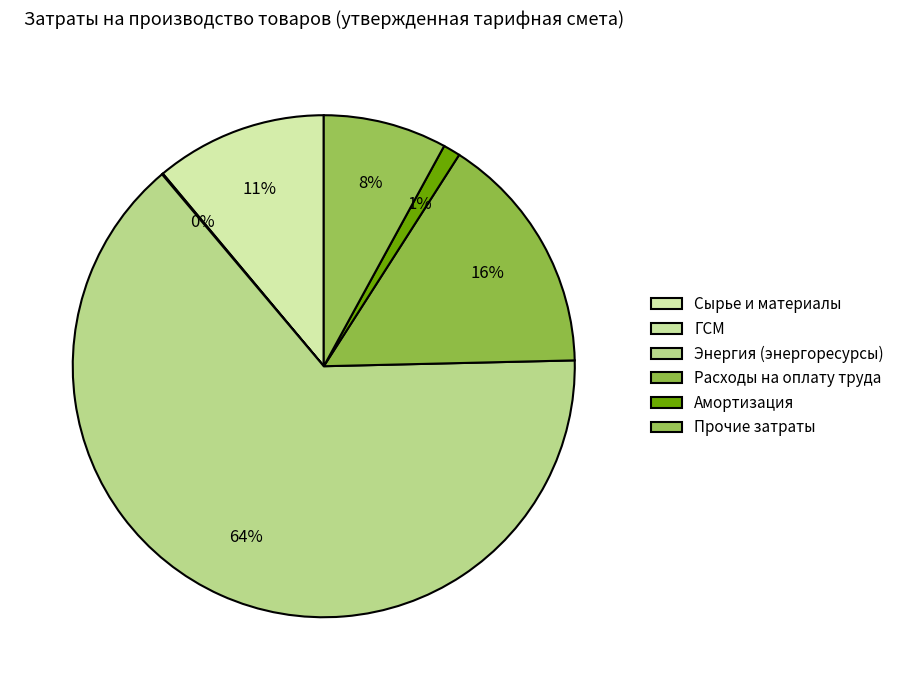

Does Энергия (энергоресурсы) represent more than half of the total?

Yes